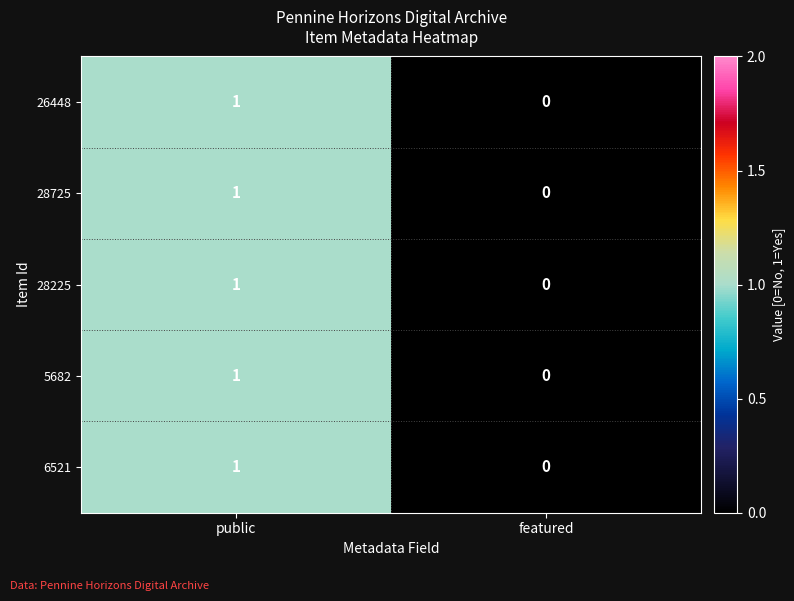

Reading left to right, list all the values displayed in this chart.

26448: 1	0
28725: 1	0
28225: 1	0
5682: 1	0
6521: 1	0